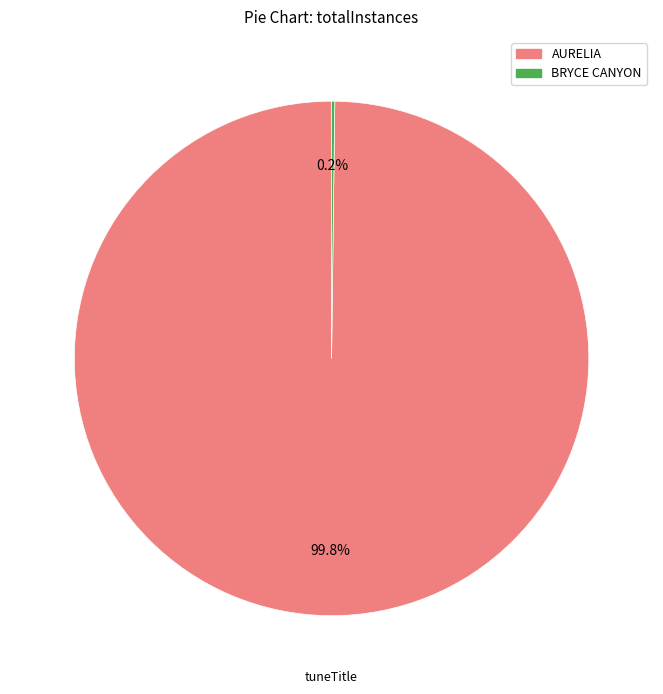

Which category has the biggest portion of the pie?

AURELIA